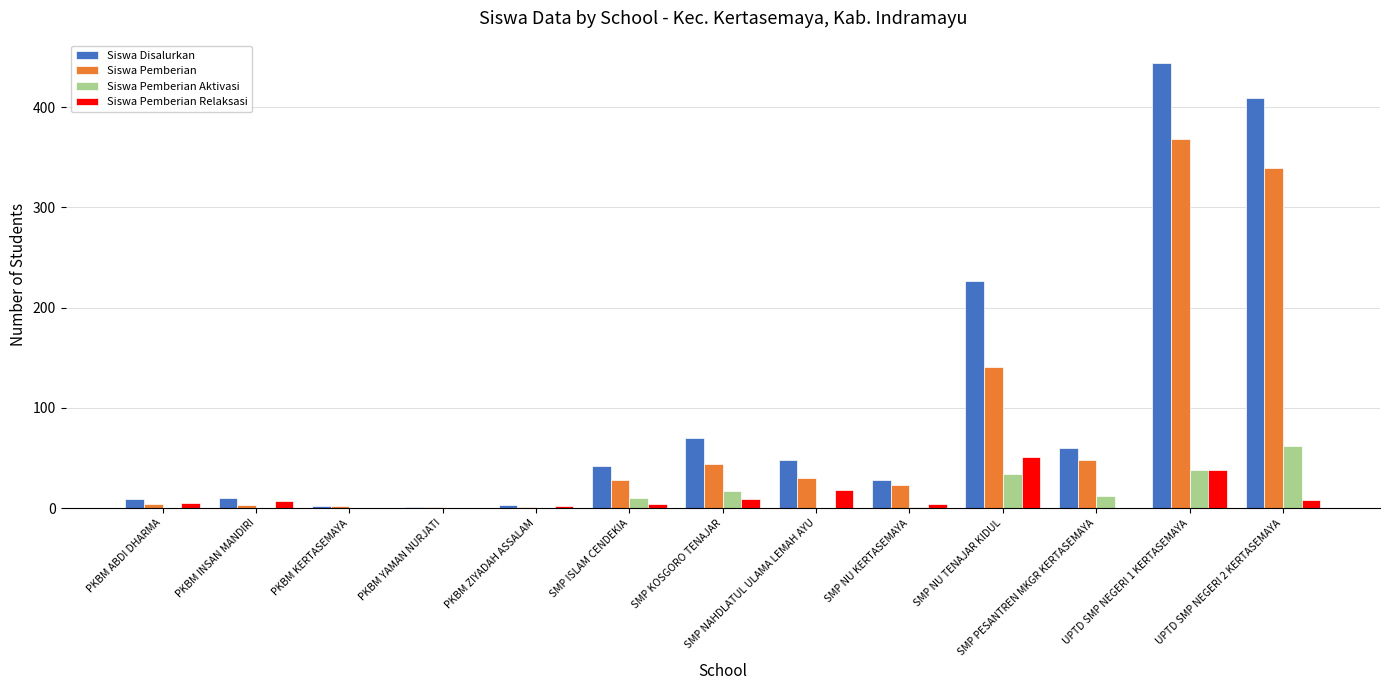

The value of Siswa Pemberian Aktivasi at SMP NU TENAJAR KIDUL is 34. True or false?

True